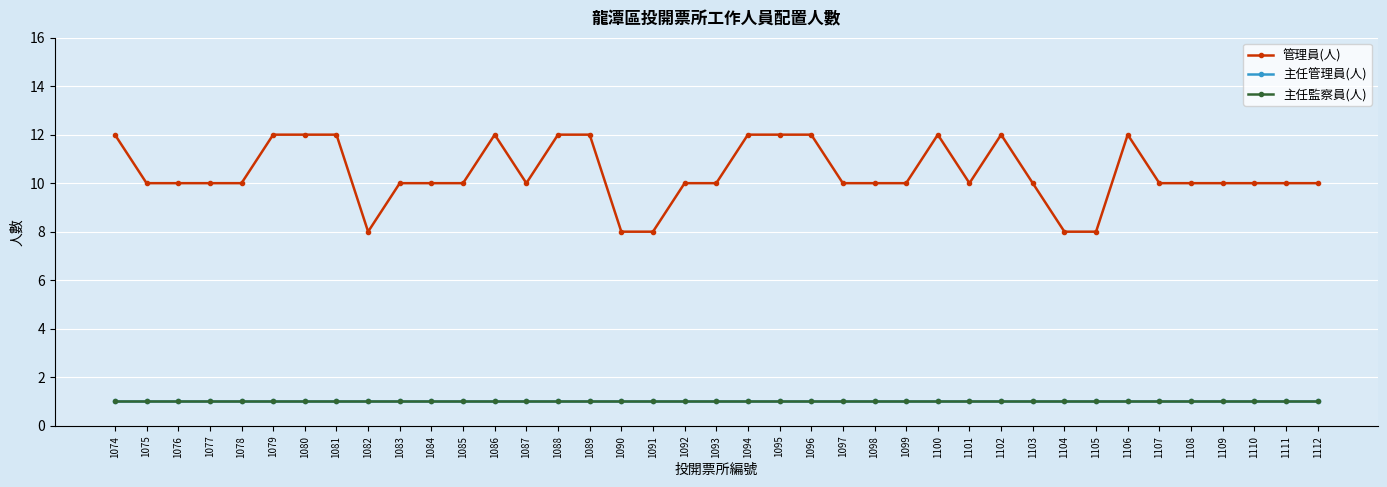

List the series in order of their peak value, highest first.

管理員(人), 主任管理員(人), 主任監察員(人)